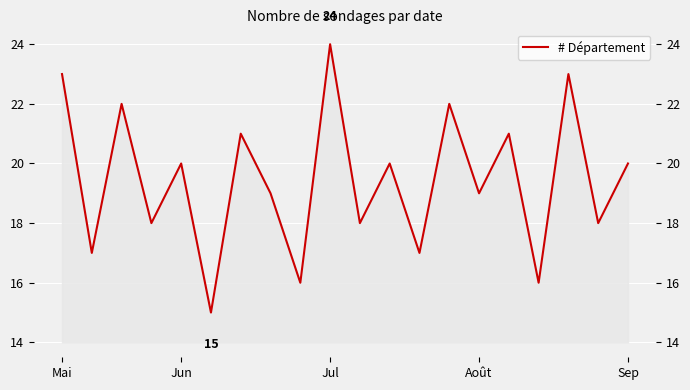

What is the approximate value at 17?

23